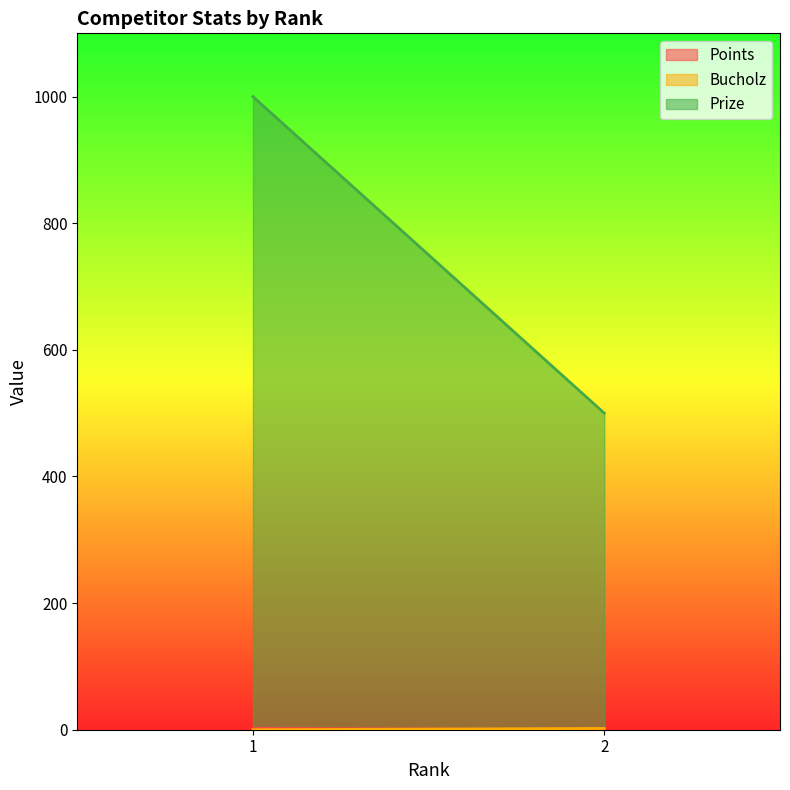

Reading right to left, list all the values displayed in this chart.

Points: 0	2
Bucholz: 2	0
Prize: 500	1000